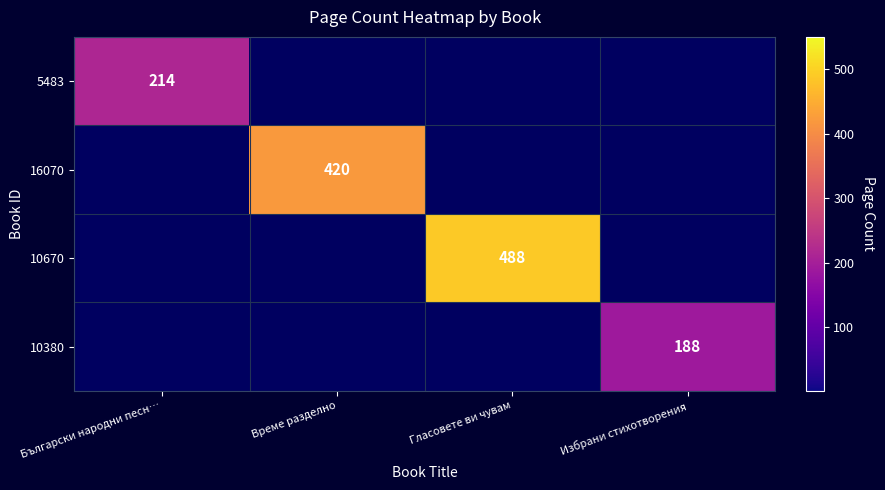

Is it true that 16070 equals 711 at Време разделно?

False